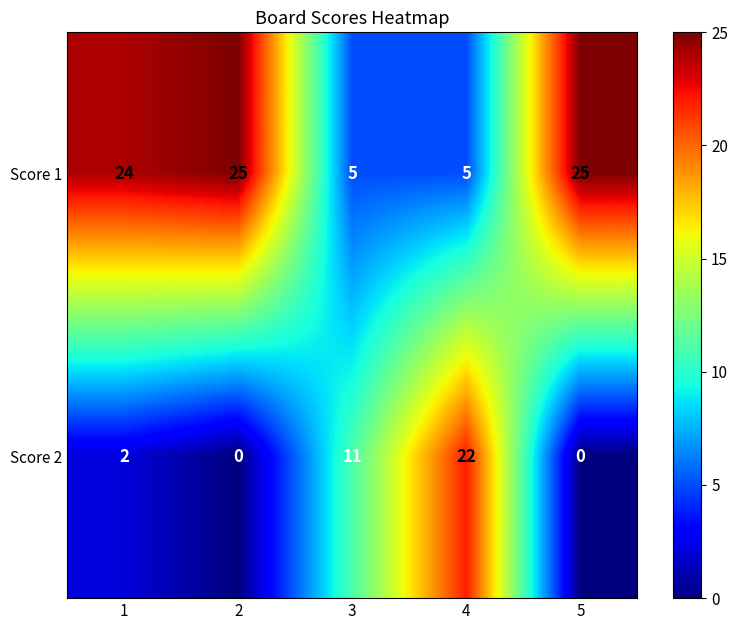

Between 2 and 3, which series saw the biggest shift?

Score 1